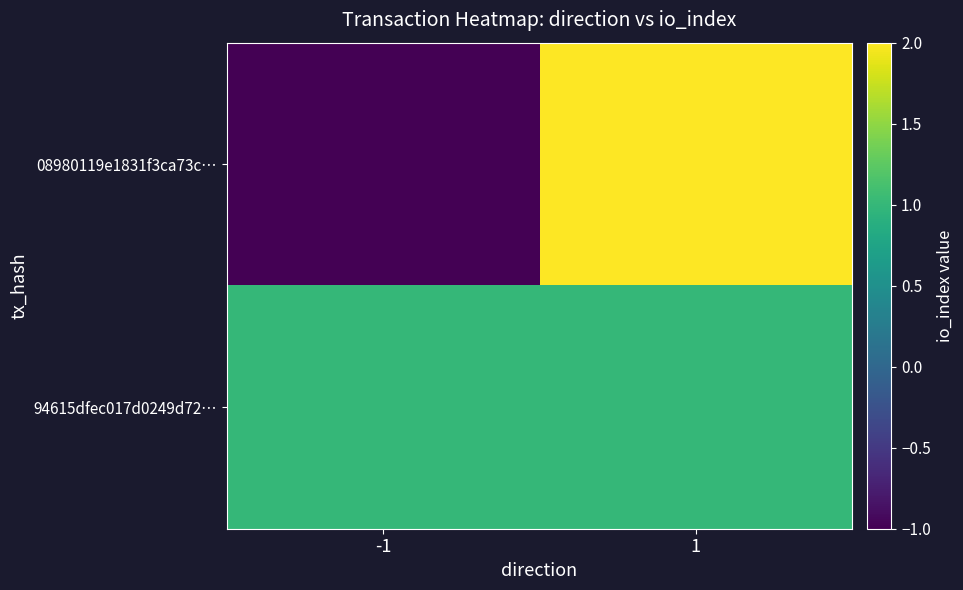

Reading left to right, what are all the values shown in this chart?

08980119e1831f3ca73c…: -1=-1	1=2
94615dfec017d0249d72…: -1=1	1=1